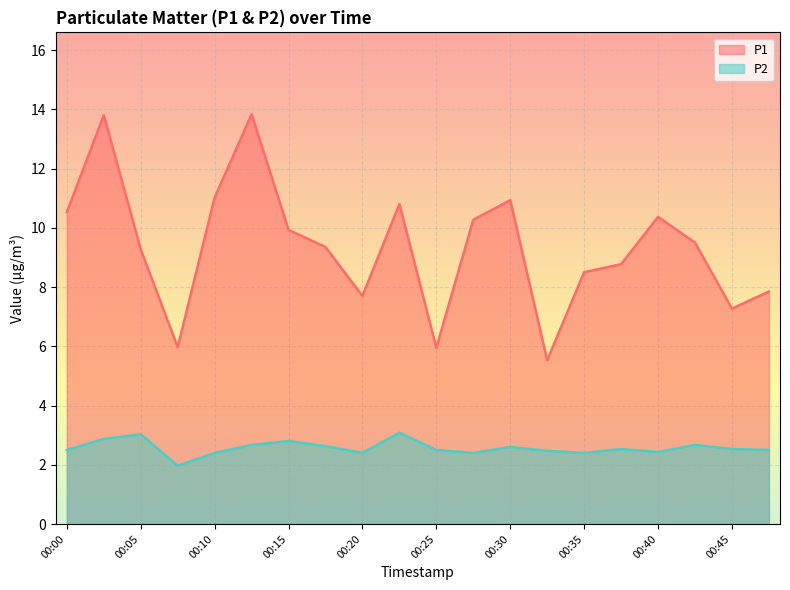

What is the approximate value of P2 at 00:10?

2.4